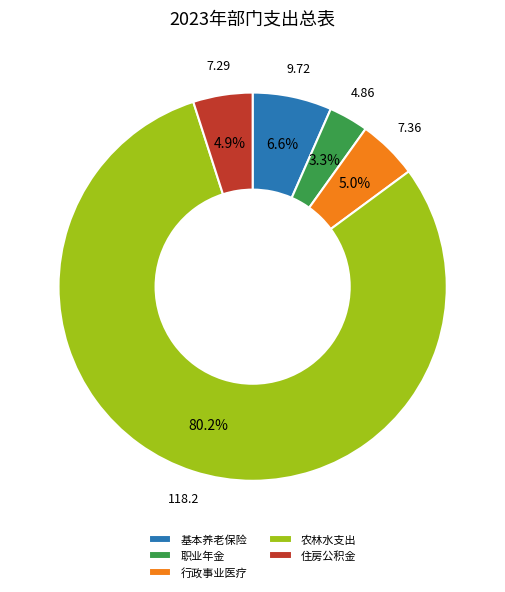

Combined, do 住房公积金 and 农林水支出 account for over 50%?

Yes